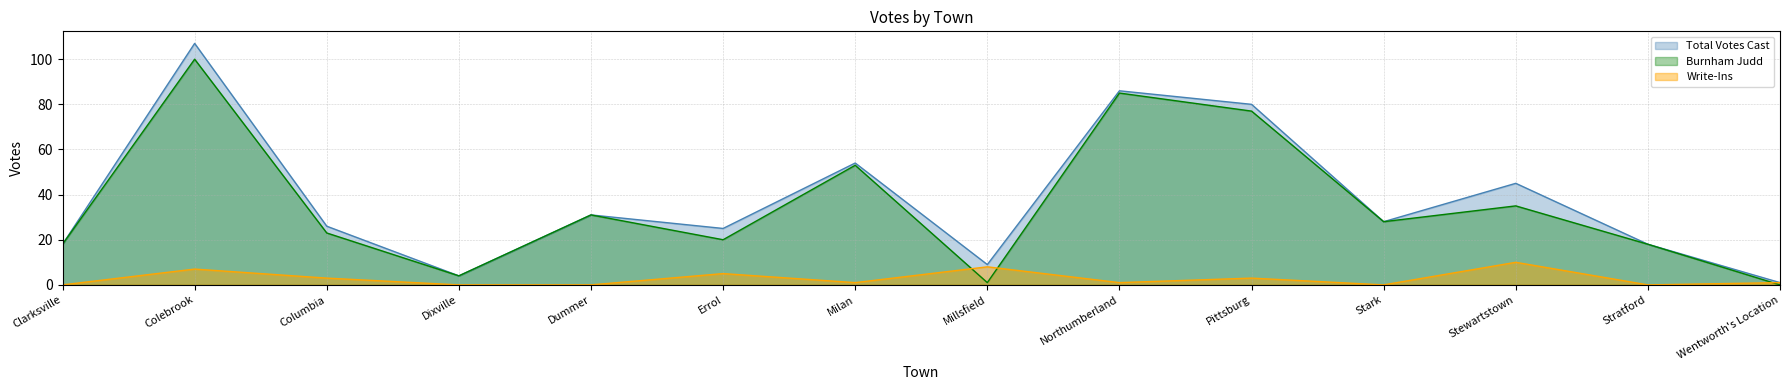

True or false: Burnham Judd has a value of 59 at Stewartstown.

False